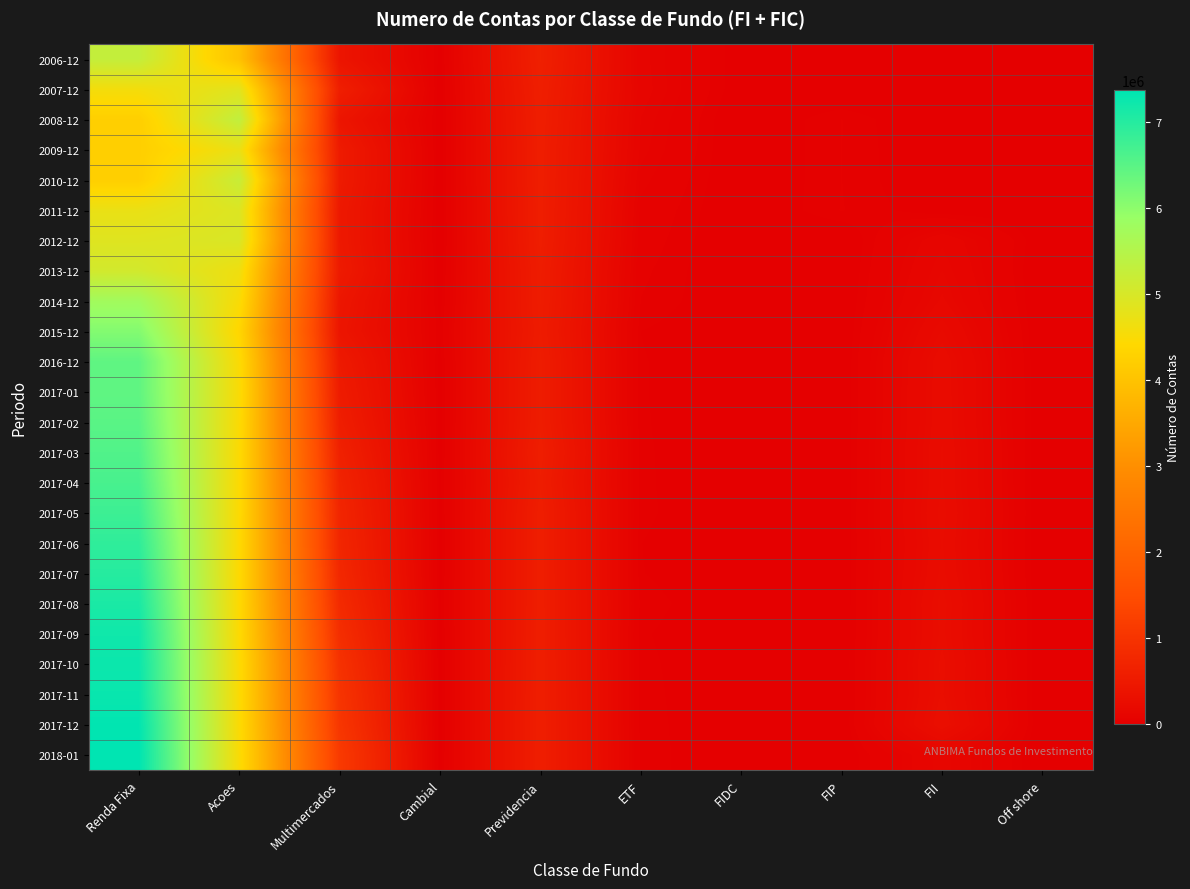

Reading right to left, transcribe all the data shown in this chart.

2006-12: Off shore=3567	FII=89	FIP=0	FIDC=13211	ETF=109003	Previdencia=622922	Cambial=18428	Multimercados=407461	Acoes=3976660	Renda Fixa=5263671
2007-12: Off shore=3869	FII=85	FIP=0	FIDC=11793	ETF=112823	Previdencia=598775	Cambial=11721	Multimercados=590235	Acoes=4834037	Renda Fixa=4580427
2008-12: Off shore=5817	FII=262	FIP=43549	FIDC=2552	ETF=100096	Previdencia=586896	Cambial=10564	Multimercados=422114	Acoes=5307982	Renda Fixa=4231017
2009-12: Off shore=6146	FII=3758	FIP=43402	FIDC=3126	ETF=93332	Previdencia=579851	Cambial=9227	Multimercados=519356	Acoes=4707081	Renda Fixa=4230371
2010-12: Off shore=10873	FII=4888	FIP=43326	FIDC=3803	ETF=79110	Previdencia=576849	Cambial=10245	Multimercados=519139	Acoes=5206807	Renda Fixa=4240062
2011-12: Off shore=10914	FII=14989	FIP=44094	FIDC=4414	ETF=64490	Previdencia=574714	Cambial=8291	Multimercados=482175	Acoes=4918818	Renda Fixa=4714348
2012-12: Off shore=10266	FII=124930	FIP=2809	FIDC=4770	ETF=56026	Previdencia=570435	Cambial=7048	Multimercados=483775	Acoes=4956477	Renda Fixa=4875642
2013-12: Off shore=952	FII=144392	FIP=3699	FIDC=6777	ETF=47731	Previdencia=552545	Cambial=12961	Multimercados=509599	Acoes=4645120	Renda Fixa=5063545
2014-12: Off shore=819	FII=163397	FIP=4886	FIDC=8913	ETF=42451	Previdencia=549912	Cambial=18739	Multimercados=437960	Acoes=4505666	Renda Fixa=5746771
2015-12: Off shore=607	FII=203898	FIP=5568	FIDC=9926	ETF=28701	Previdencia=535877	Cambial=29532	Multimercados=413941	Acoes=4367060	Renda Fixa=6094105
2016-12: Off shore=524	FII=236574	FIP=6585	FIDC=12842	ETF=30066	Previdencia=553866	Cambial=19158	Multimercados=500878	Acoes=4475750	Renda Fixa=6434550
2017-01: Off shore=638	FII=237813	FIP=6710	FIDC=13026	ETF=30113	Previdencia=554178	Cambial=19106	Multimercados=535965	Acoes=4498225	Renda Fixa=6432470
2017-02: Off shore=599	FII=238787	FIP=5988	FIDC=12781	ETF=30535	Previdencia=555139	Cambial=18866	Multimercados=577120	Acoes=4473407	Renda Fixa=6491101
2017-03: Off shore=623	FII=247953	FIP=6772	FIDC=13035	ETF=31277	Previdencia=577097	Cambial=18935	Multimercados=639724	Acoes=4457542	Renda Fixa=6572170
2017-04: Off shore=514	FII=246715	FIP=6224	FIDC=12786	ETF=31595	Previdencia=557922	Cambial=21072	Multimercados=690057	Acoes=4452052	Renda Fixa=6658362
2017-05: Off shore=605	FII=254580	FIP=7074	FIDC=13464	ETF=31922	Previdencia=579401	Cambial=19060	Multimercados=726423	Acoes=4445823	Renda Fixa=6769237
2017-06: Off shore=600	FII=247140	FIP=7165	FIDC=13059	ETF=28973	Previdencia=580344	Cambial=18859	Multimercados=741133	Acoes=4433951	Renda Fixa=6895046
2017-07: Off shore=305	FII=252337	FIP=7221	FIDC=13027	ETF=29435	Previdencia=580827	Cambial=18699	Multimercados=770711	Acoes=4429141	Renda Fixa=6989126
2017-08: Off shore=486	FII=270868	FIP=5942	FIDC=14113	ETF=35281	Previdencia=581959	Cambial=22066	Multimercados=824714	Acoes=4430066	Renda Fixa=7099935
2017-09: Off shore=503	FII=266900	FIP=7278	FIDC=13766	ETF=30567	Previdencia=583849	Cambial=18170	Multimercados=891174	Acoes=4445213	Renda Fixa=7201613
2017-10: Off shore=245	FII=282059	FIP=7550	FIDC=14889	ETF=32223	Previdencia=585755	Cambial=17612	Multimercados=961601	Acoes=4468876	Renda Fixa=7242902
2017-11: Off shore=259	FII=277306	FIP=6493	FIDC=14714	ETF=33280	Previdencia=588019	Cambial=17535	Multimercados=1009203	Acoes=4469438	Renda Fixa=7264285
2017-12: Off shore=206	FII=298289	FIP=6400	FIDC=15060	ETF=33927	Previdencia=589467	Cambial=17747	Multimercados=1044576	Acoes=4471977	Renda Fixa=7337703
2018-01: Off shore=177	FII=142046	FIP=4702	FIDC=12246	ETF=35855	Previdencia=590166	Cambial=18666	Multimercados=1119210	Acoes=4494849	Renda Fixa=7362736